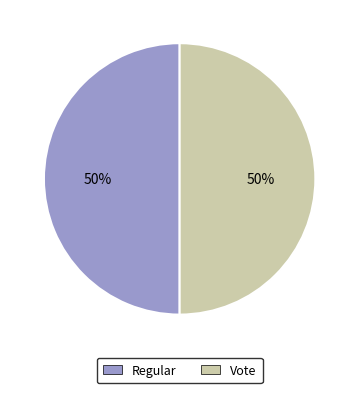

Is the sum of Vote and Regular greater than half?

Yes